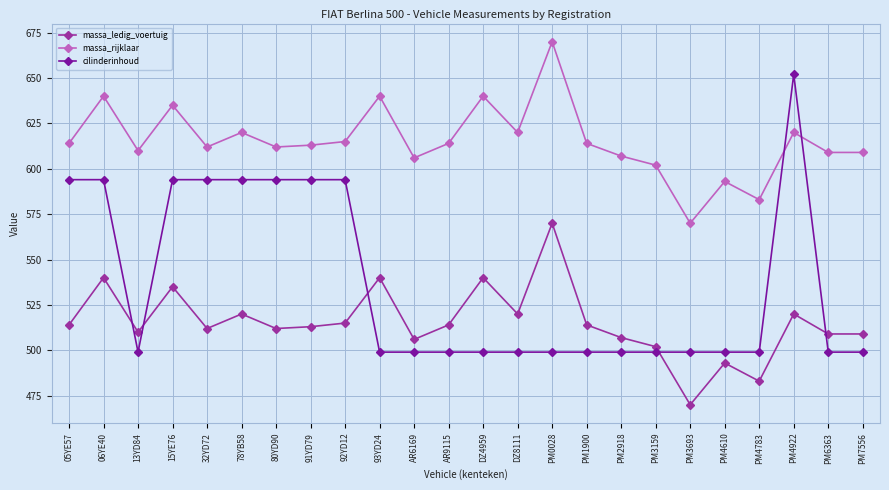

How many intersections are there between cilinderinhoud and massa_ledig_voertuig?

5